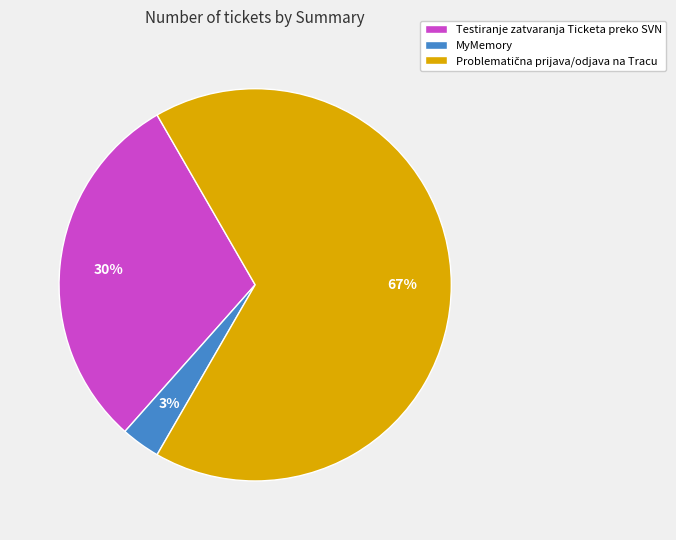

To the nearest percent, what is the average slice percentage?

33%